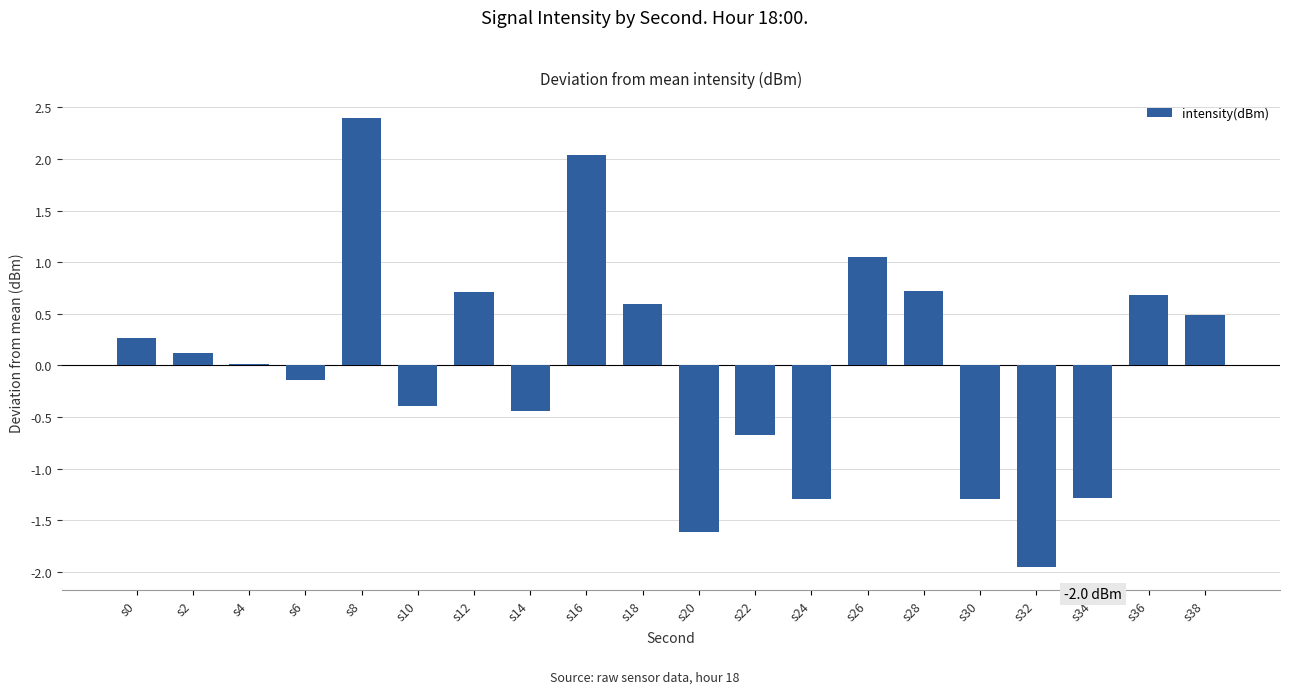

Which has a higher value, s32 or s4?

s4